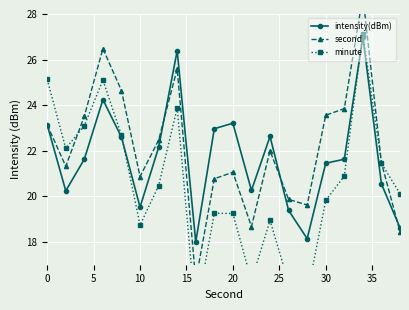

What are all the series names shown in the legend?

intensity(dBm), second, minute